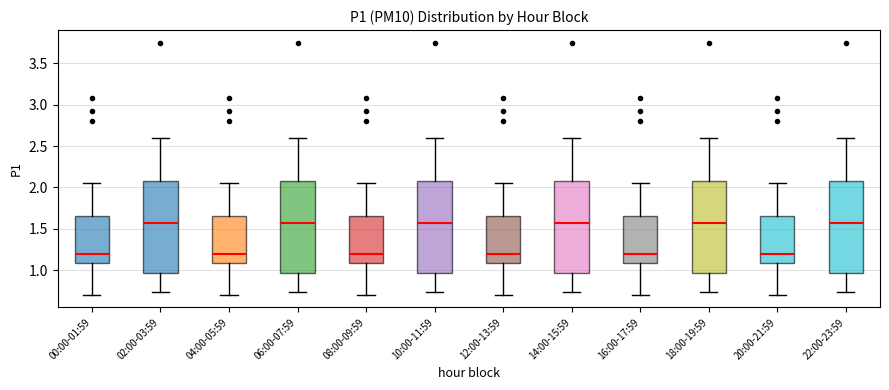

Where is the lower edge of the box for 02:00-03:59 on the y-axis? The values are not printed on the chart, so give them approximately, as read against the axis.

0.95